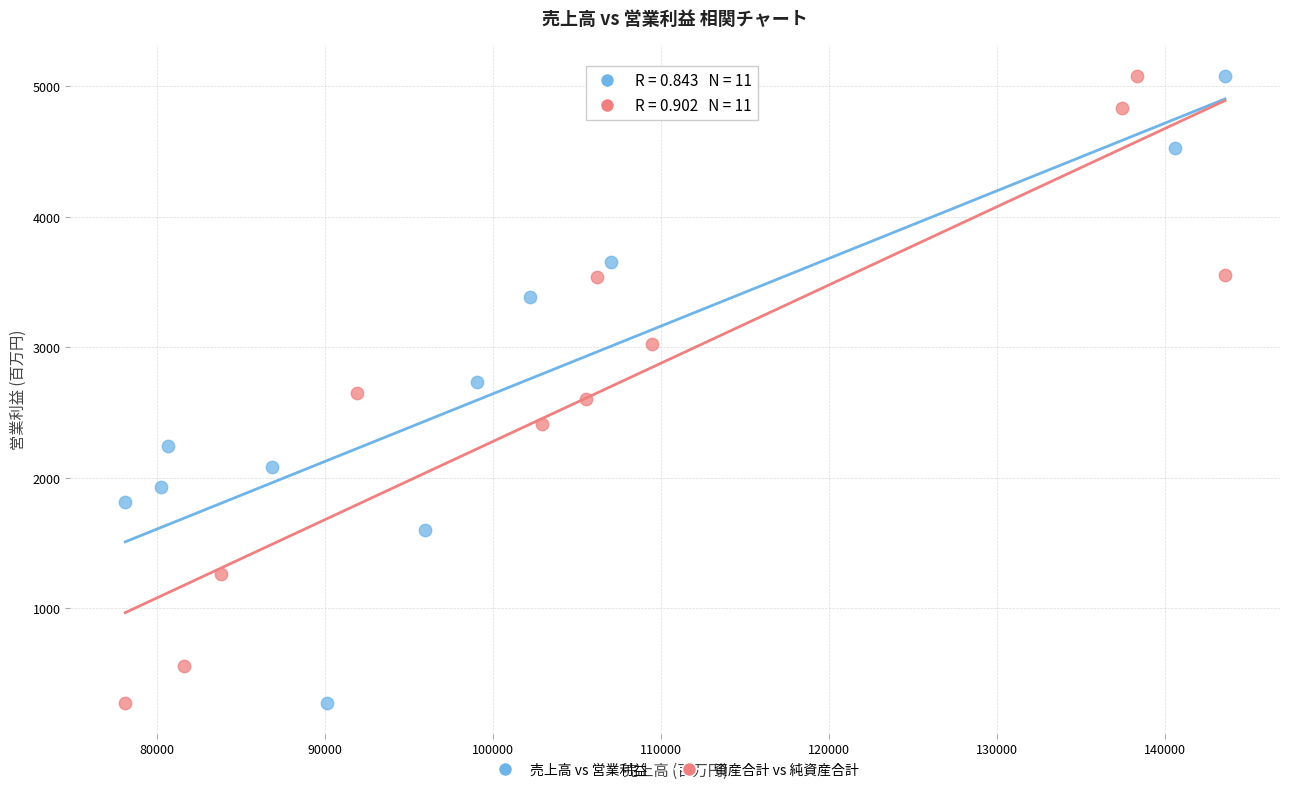

What are all the series names shown in the legend?

売上高 vs 営業利益, 資産合計 vs 純資産合計